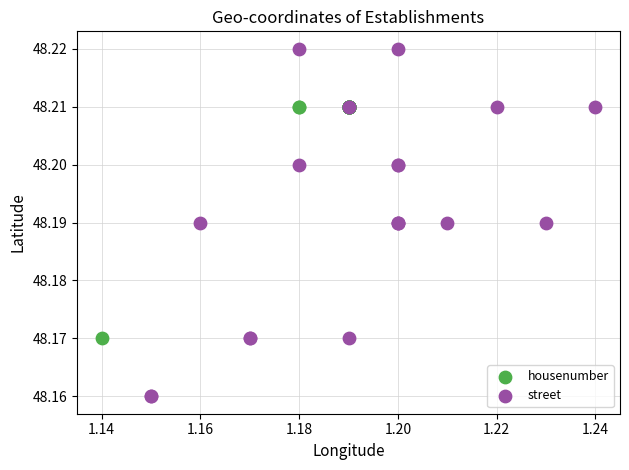

Which series reaches the minimum Y coordinate?

street